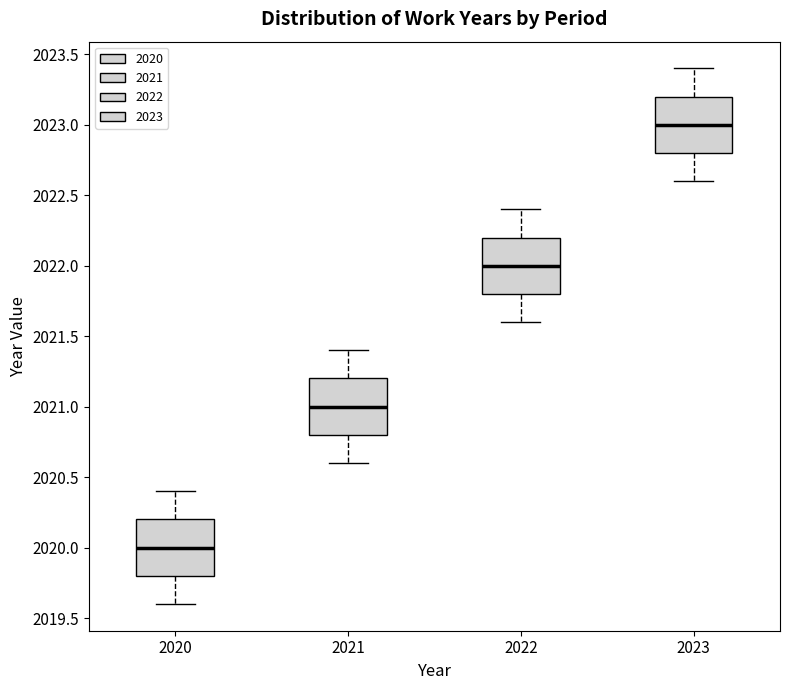

Reading left to right, read every box against the y-axis: the position of its median line, the range the box covers, and the ends of its whiskers. The values are not printed on the chart, so give them approximately, as read against the axis.

2020: median 2020.0, box 2019.8 to 2020.2, whiskers 2019.6 to 2020.4
2021: median 2021.0, box 2020.8 to 2021.2, whiskers 2020.6 to 2021.4
2022: median 2022.0, box 2021.8 to 2022.2, whiskers 2021.6 to 2022.4
2023: median 2023.0, box 2022.8 to 2023.2, whiskers 2022.6 to 2023.4